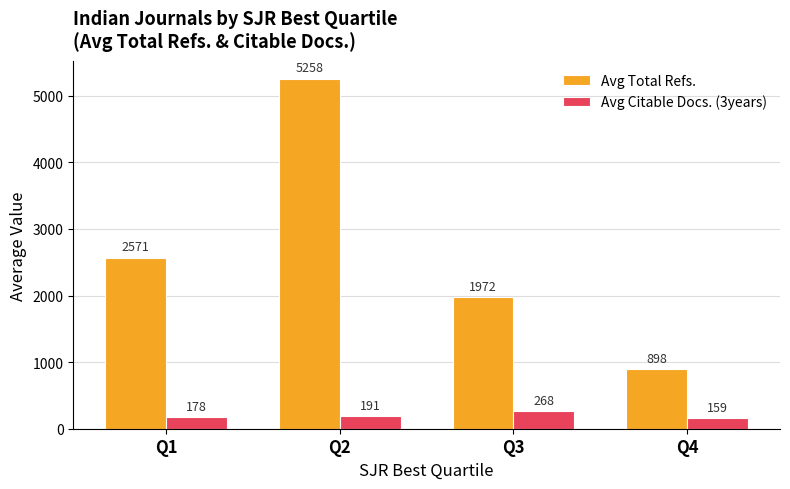

Where does the Avg Citable Docs. (3years) series first go above 190?

Q2